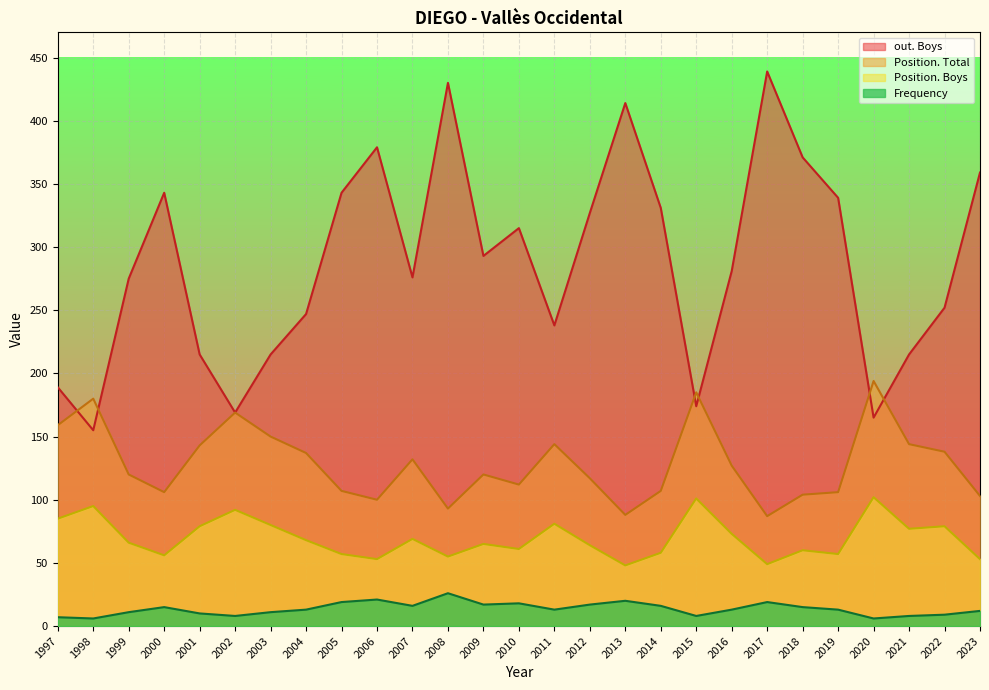

The out. Boys series shows 252 at 2022. True or false?

True